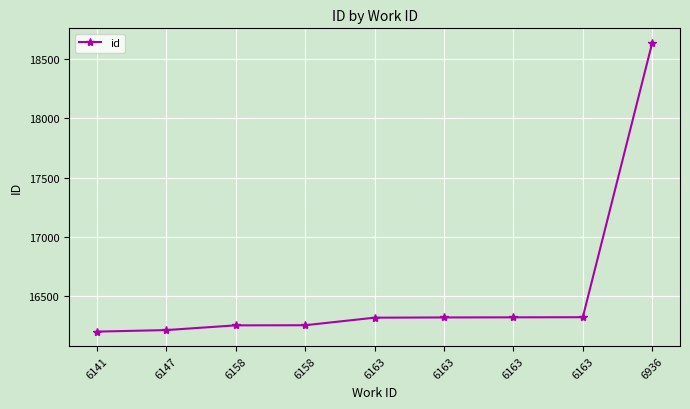

Rank the categories by value from highest to lowest.

6936, 6163, 6163, 6163, 6163, 6158, 6158, 6147, 6141